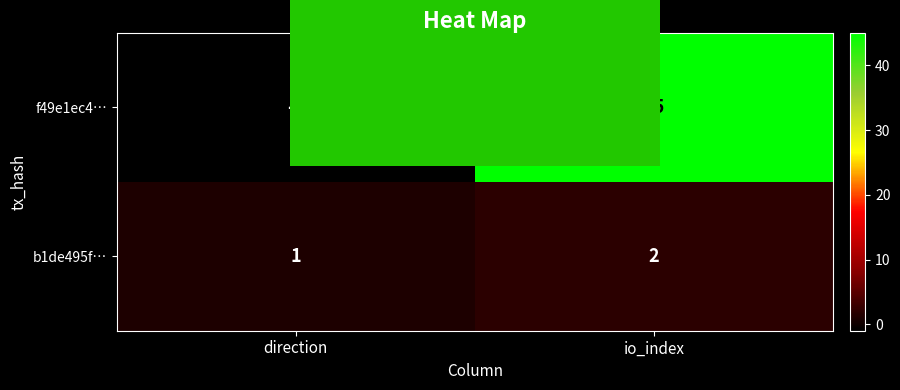

Rank the series by their maximum value, from lowest to highest.

b1de495f…, f49e1ec4…